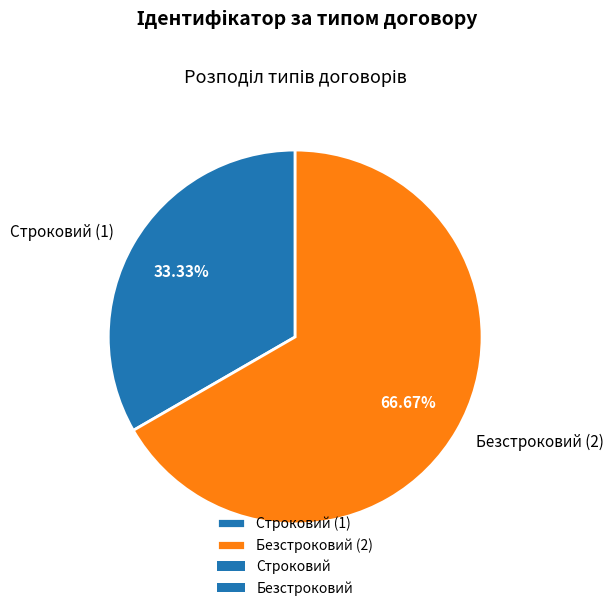

Which category accounts for the majority?

Безстроковий